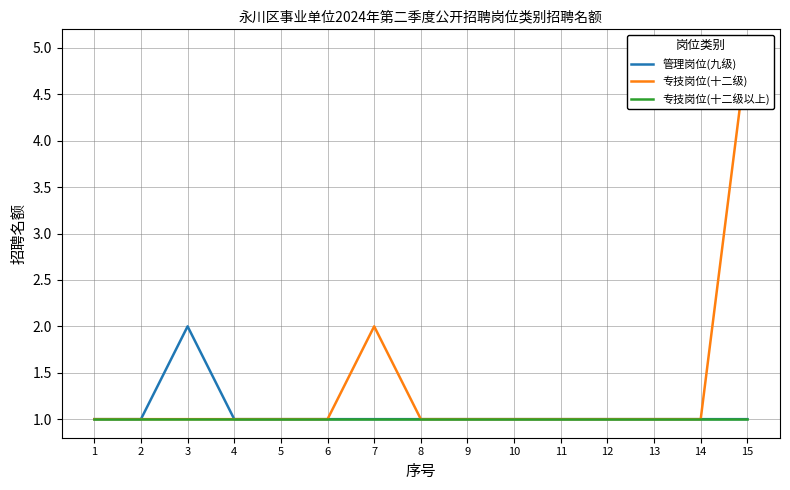

What is the value of the 专技岗位(十二级) point at the 14th from the left?

1